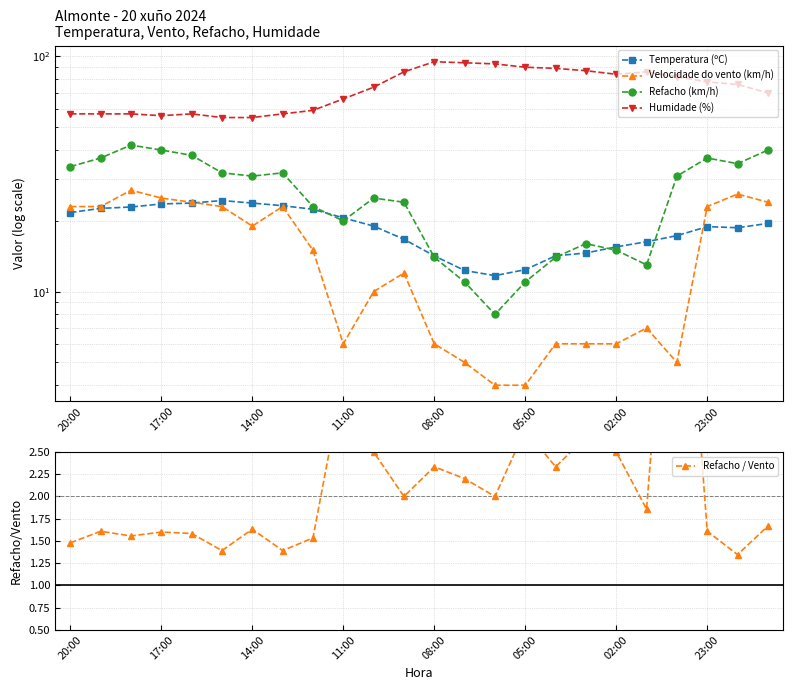

The value of Refacho (km/h) at 23 is 11.9. True or false?

False